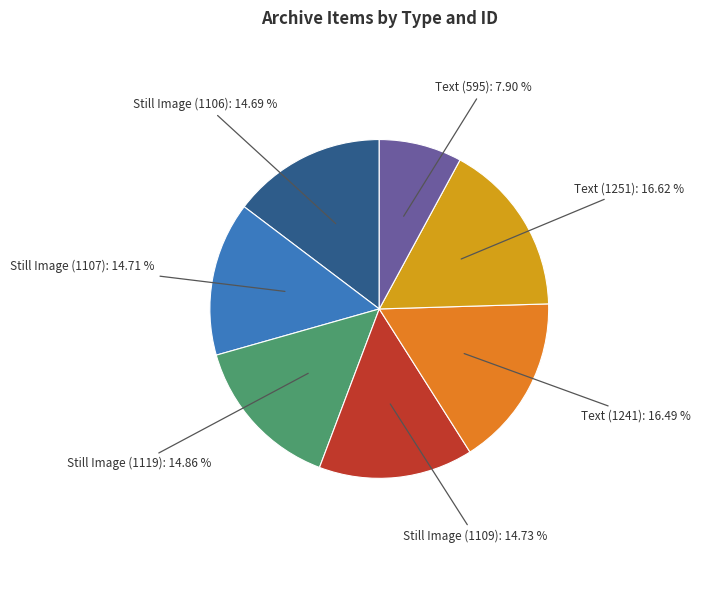

Is there any slice that represents more than half of the pie?

No